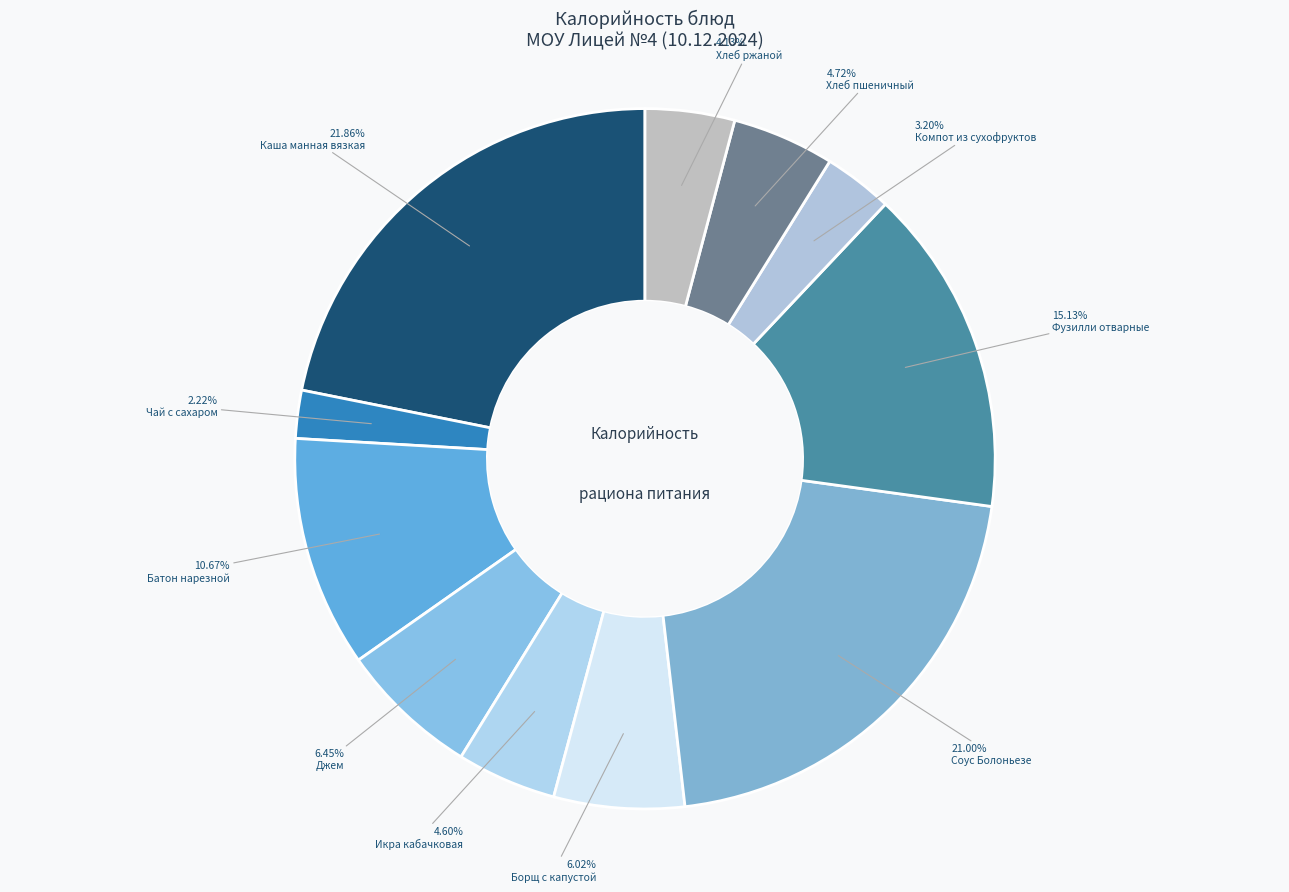

What is the largest slice in the pie chart?

Каша манная вязкая